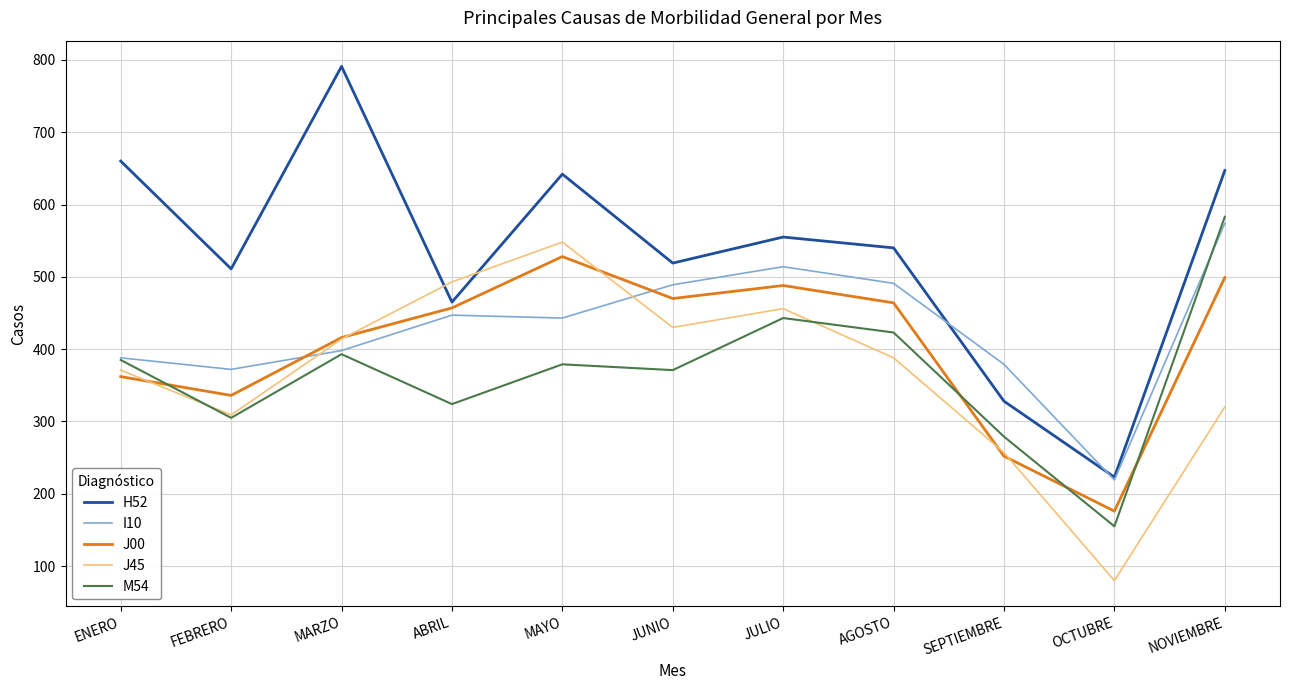

Which label corresponds to the smallest value in the chart?

OCTUBRE